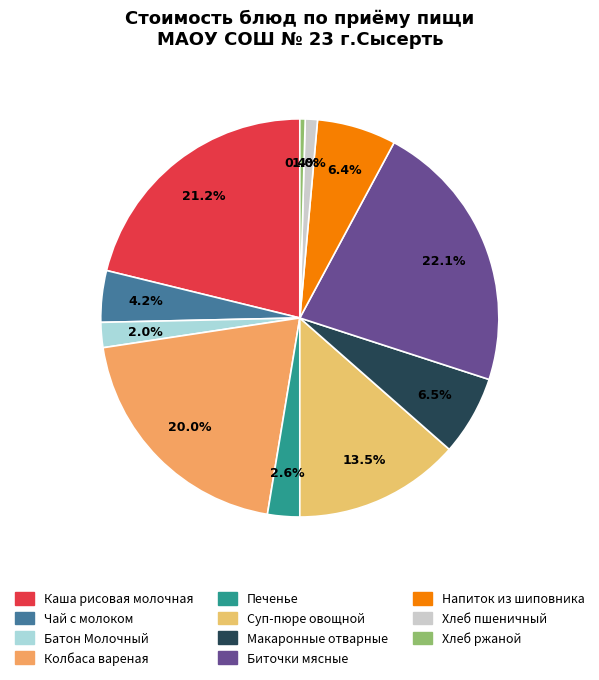

What portion of the pie excludes Хлеб ржаной?

99.6%